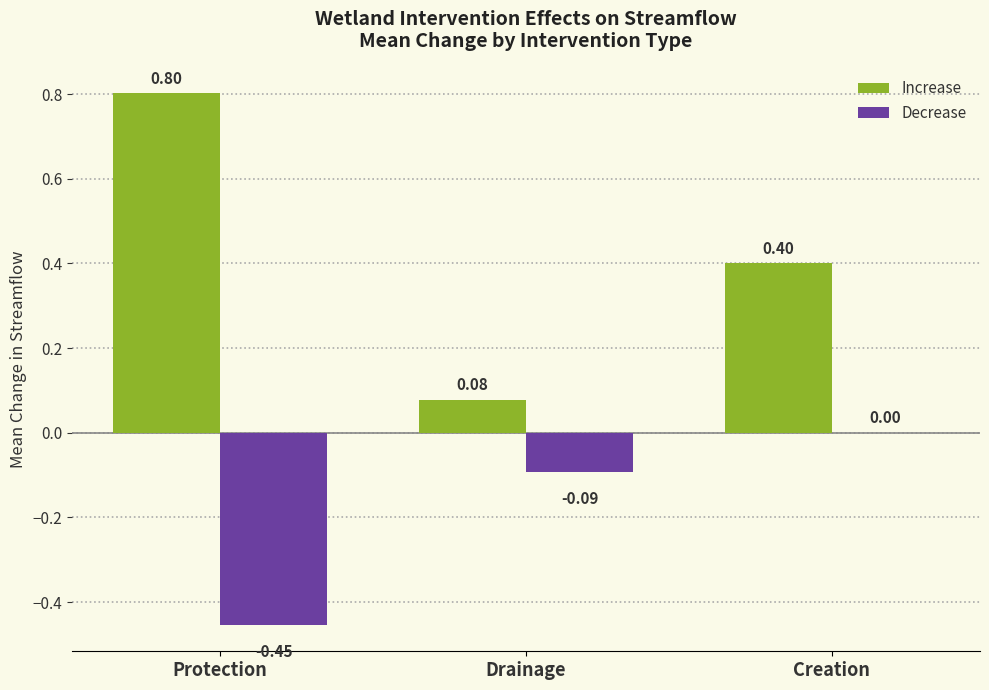

Does the chart contain stacked bars?

No